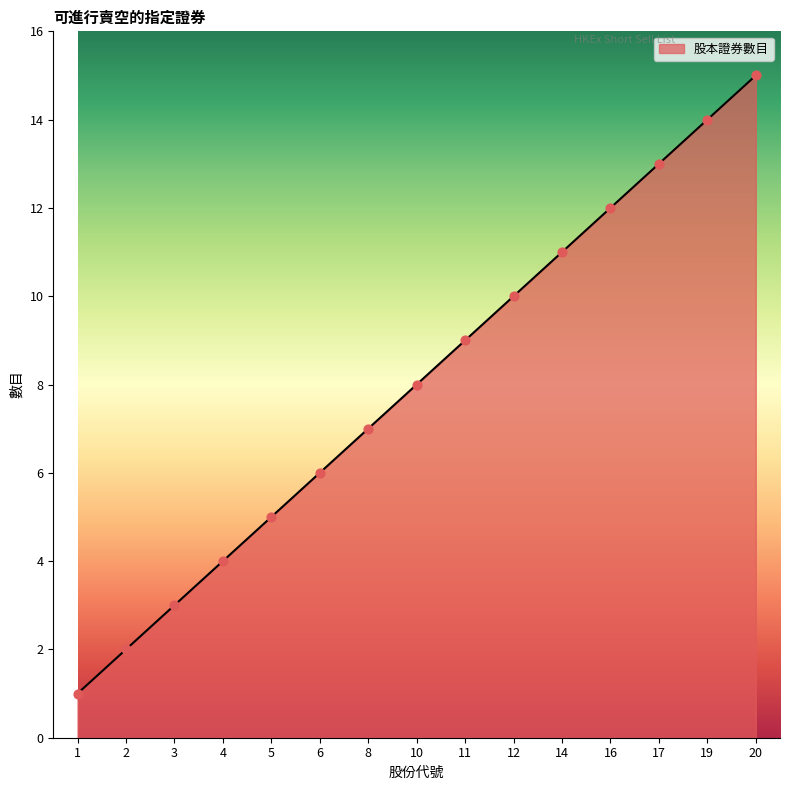

What is the ratio of the value at 19 to the value at 5?

2.8